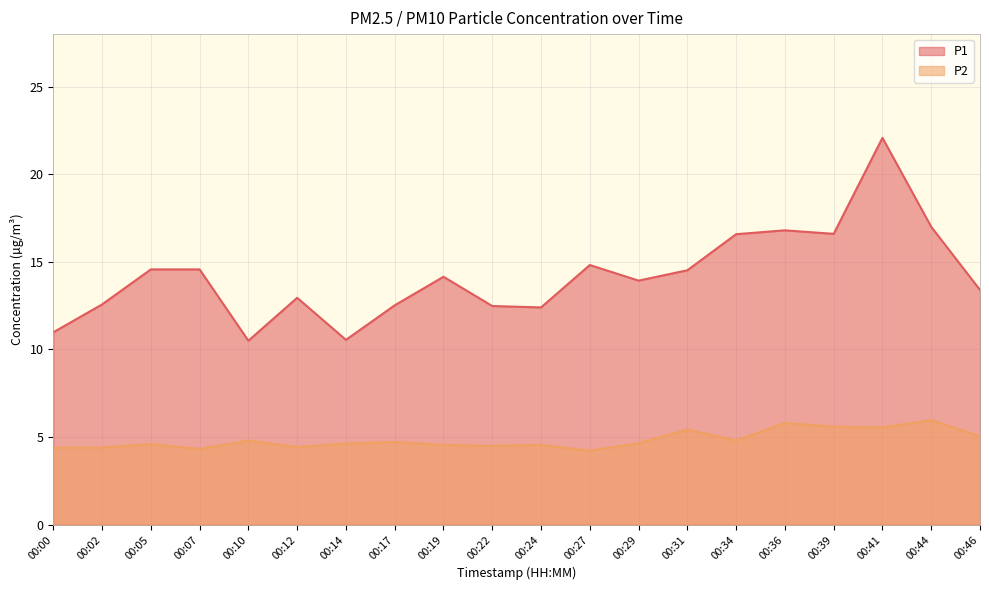

What is the greatest value displayed?

22.1